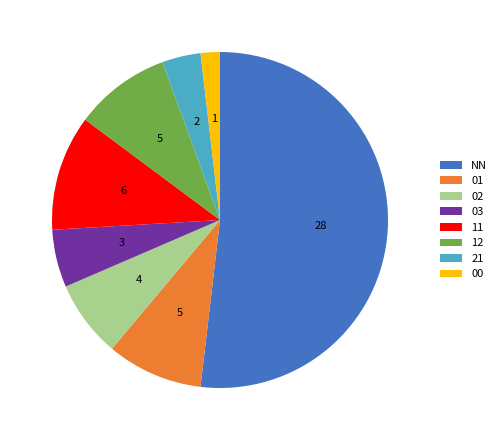

True or false: 12 accounts for 9% of the total.

True